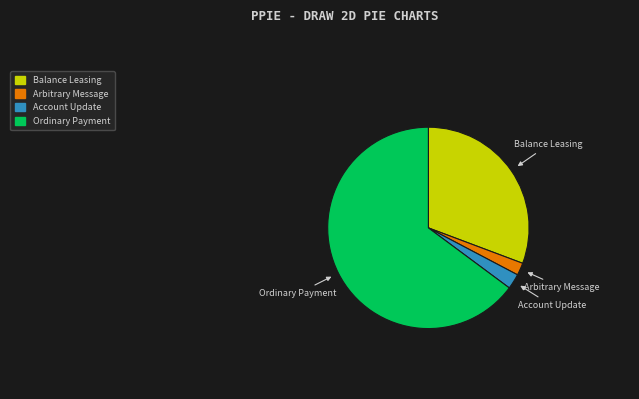

The Balance Leasing slice represents 20% of the pie. True or false?

False